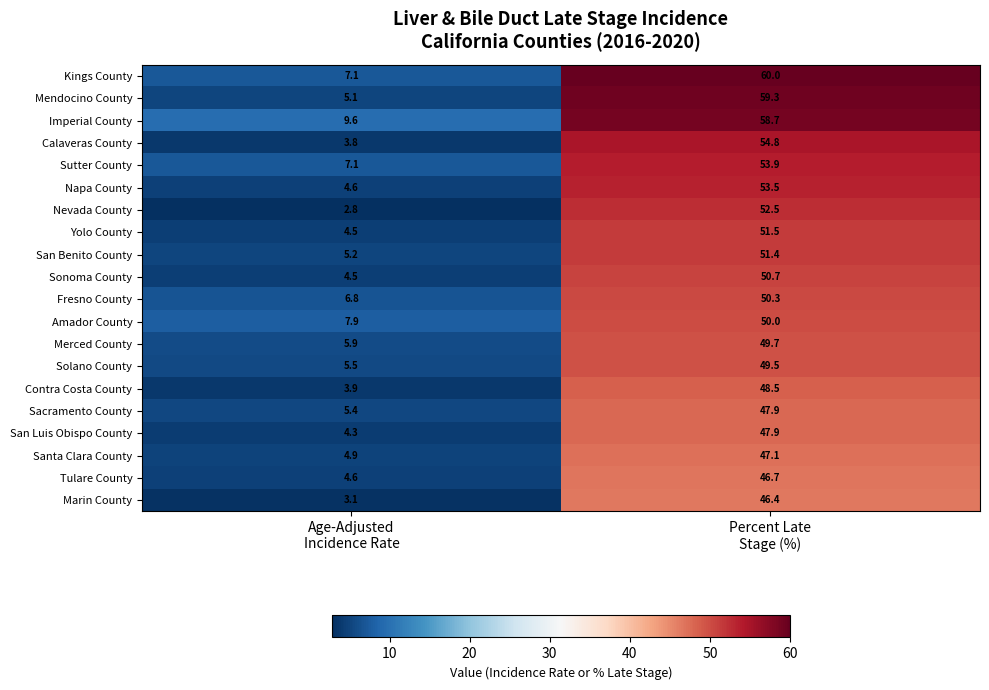

Count the number of categories in the chart.

2